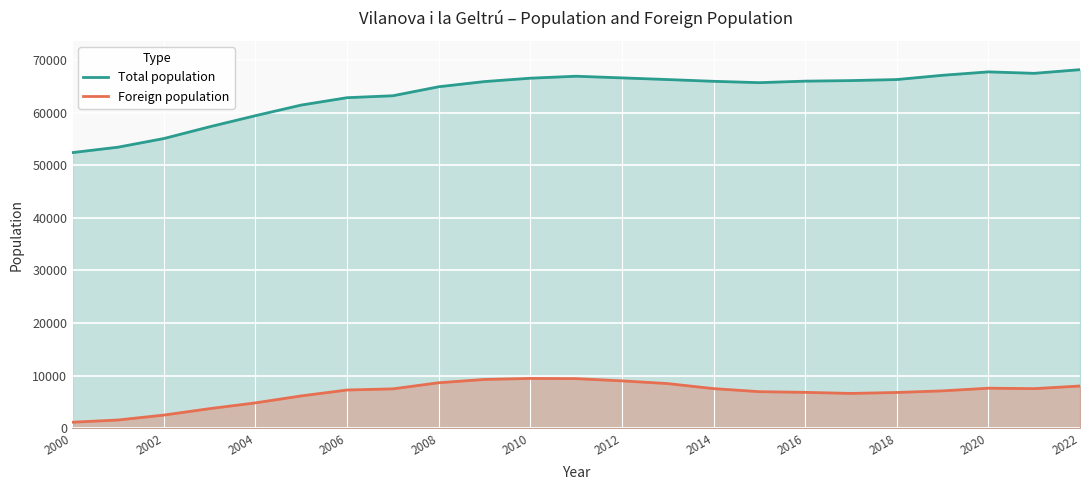

What is the highest value of the Foreign population series?

9476